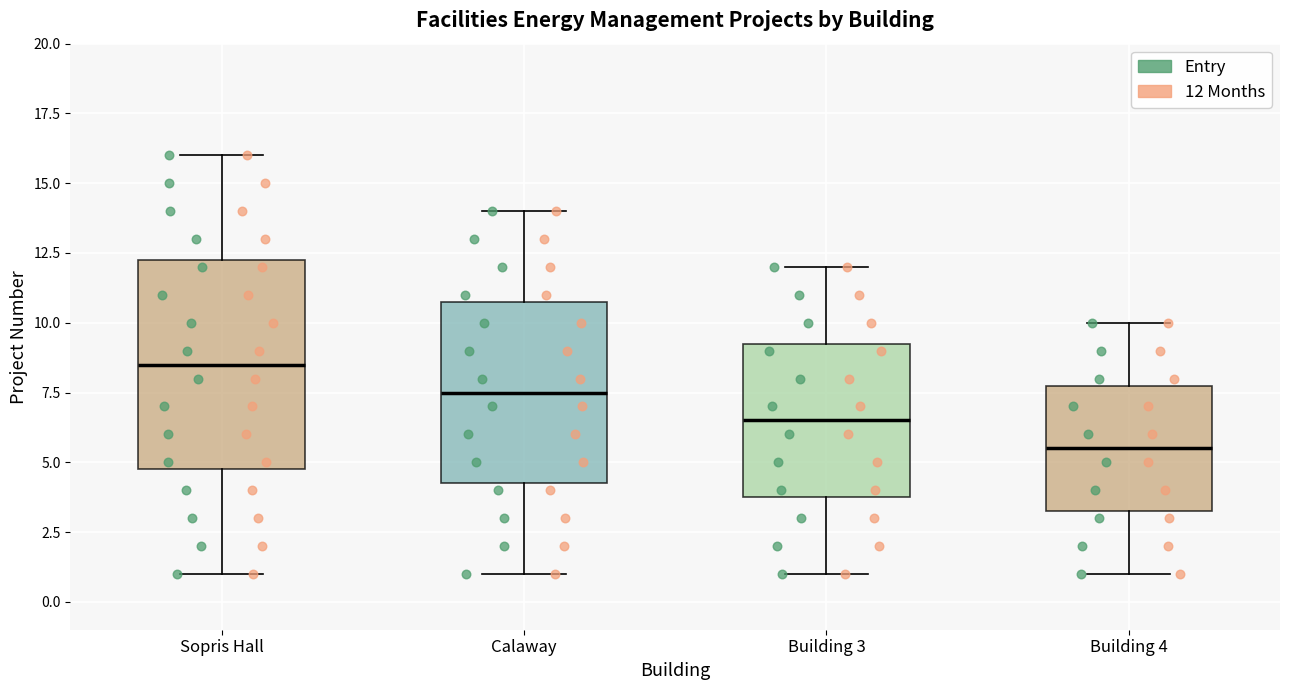

Which box is the tallest, from its lower edge to its upper edge?

Sopris Hall